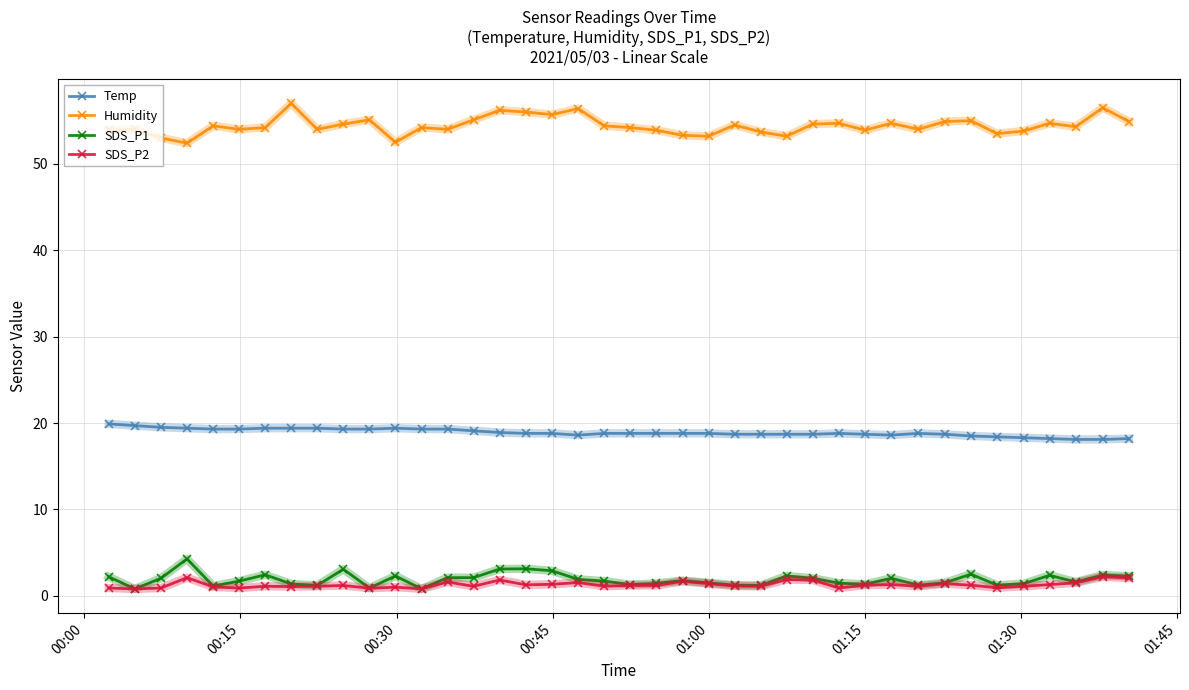

What is the maximum value for Temp?

19.9